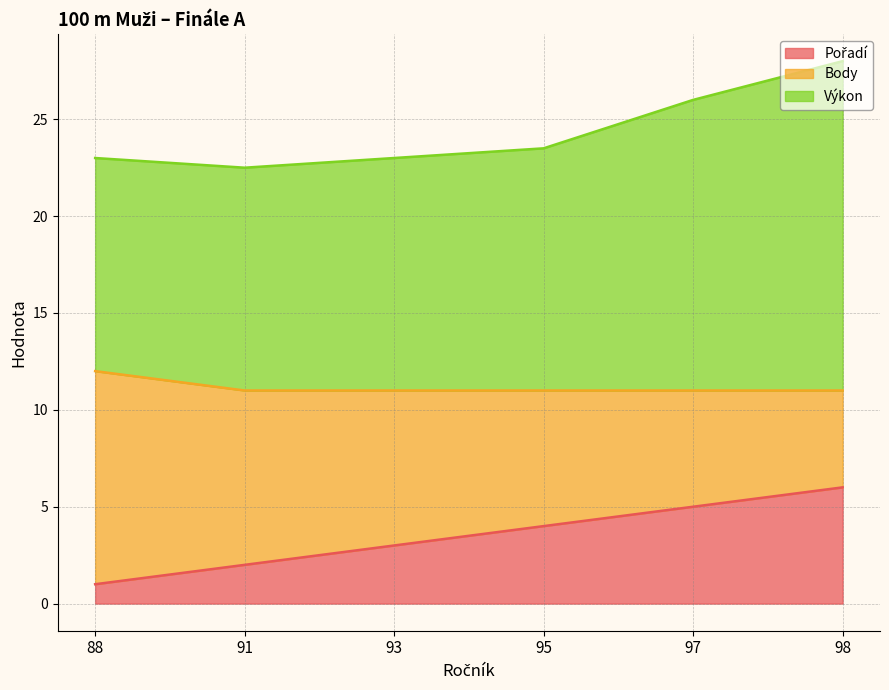

How many lines are shown in the chart?

3